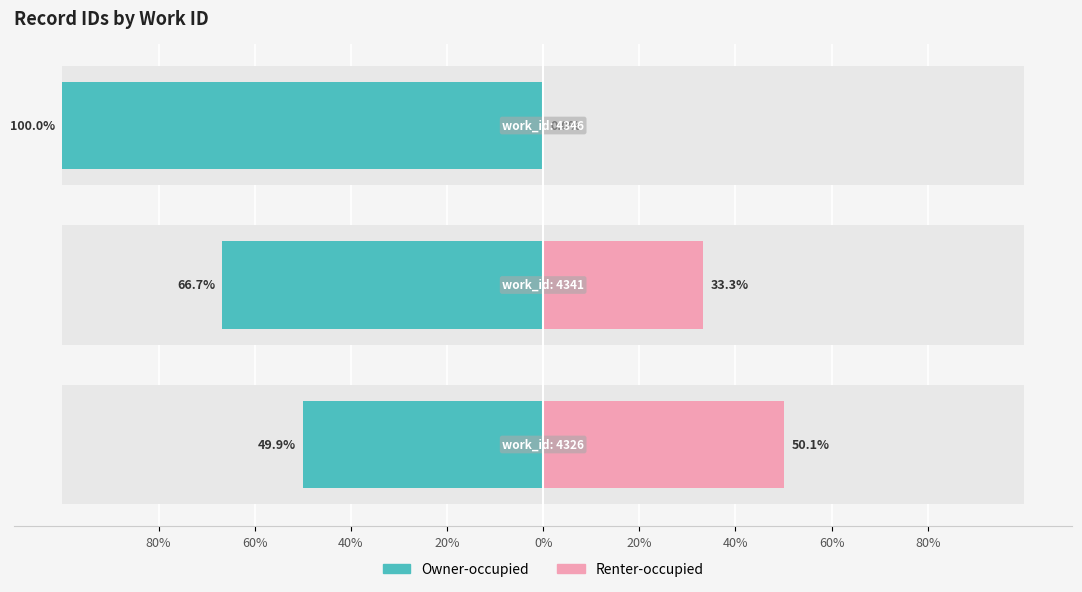

The Owner-occupied series shows -161.6 at 40%. True or false?

False